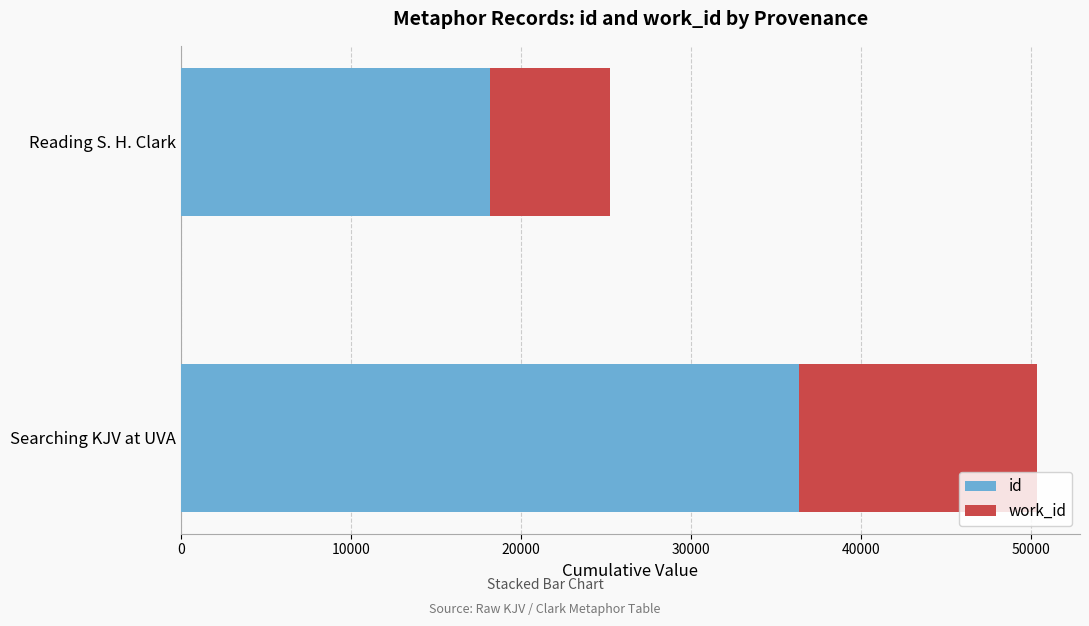

Rank the categories by id value from highest to lowest.

Searching KJV at UVA, Reading S. H. Clark